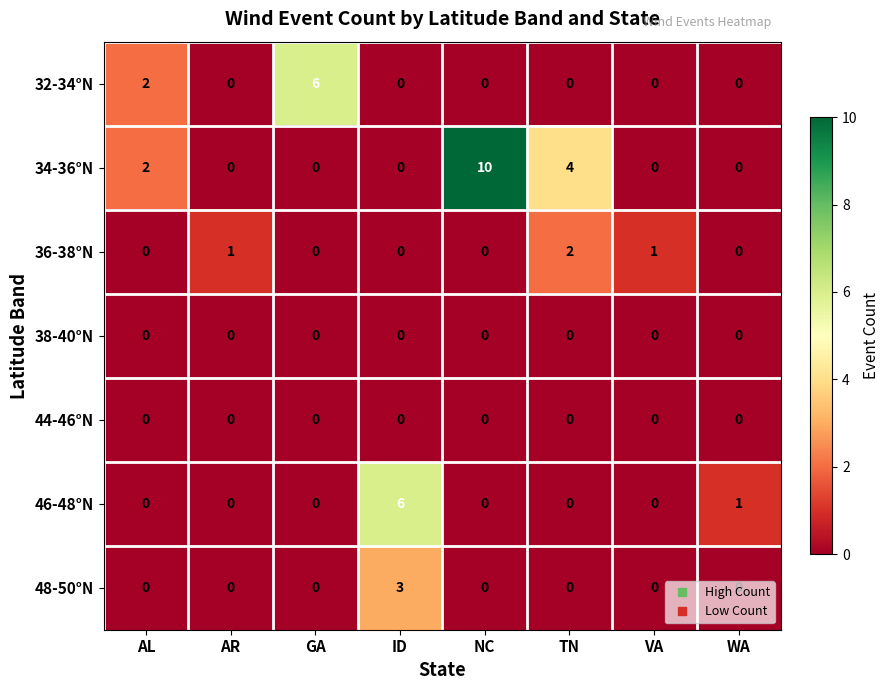

Is it true that 36-38°N equals 1 at WA?

False